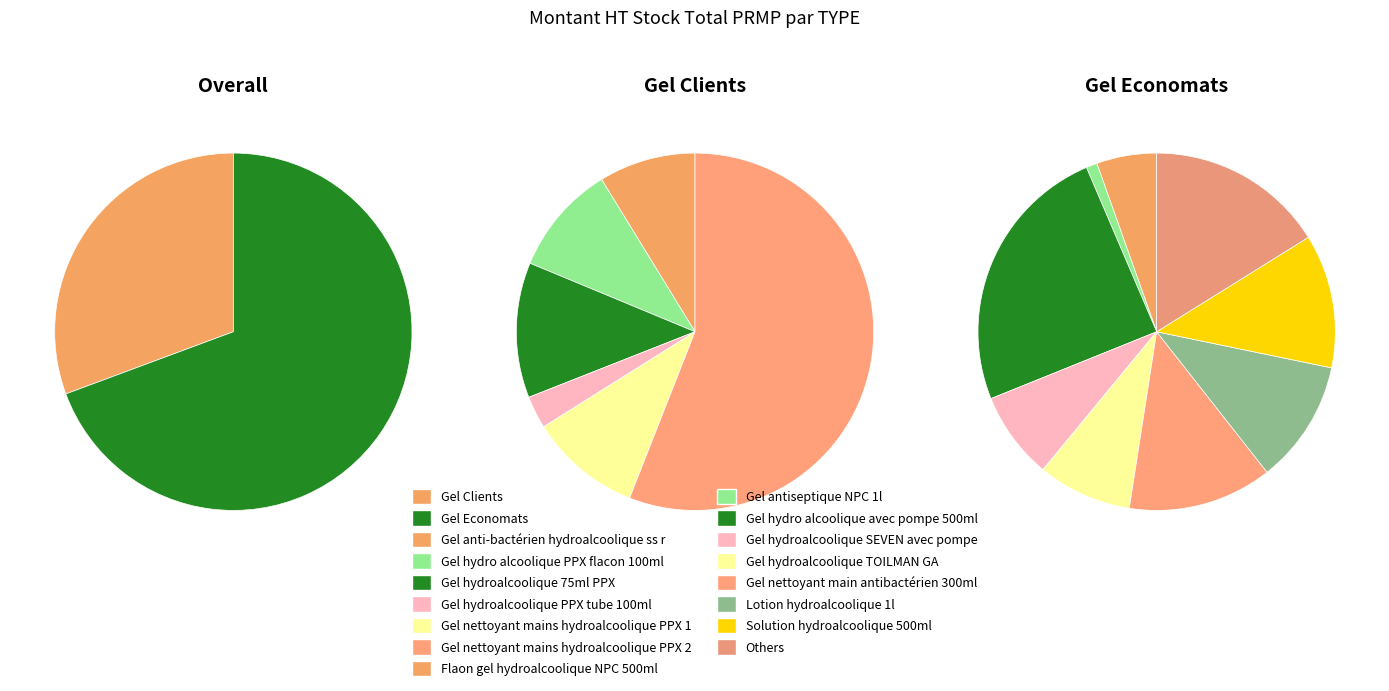

To the nearest percent, what is the average slice percentage?

50%